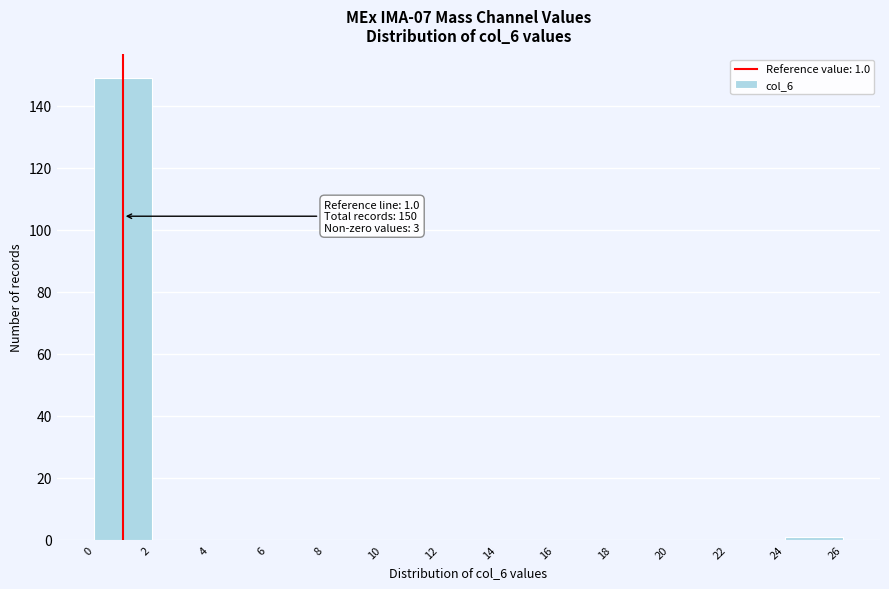

Over which range of the x-axis is the bar tallest?

0 to 2